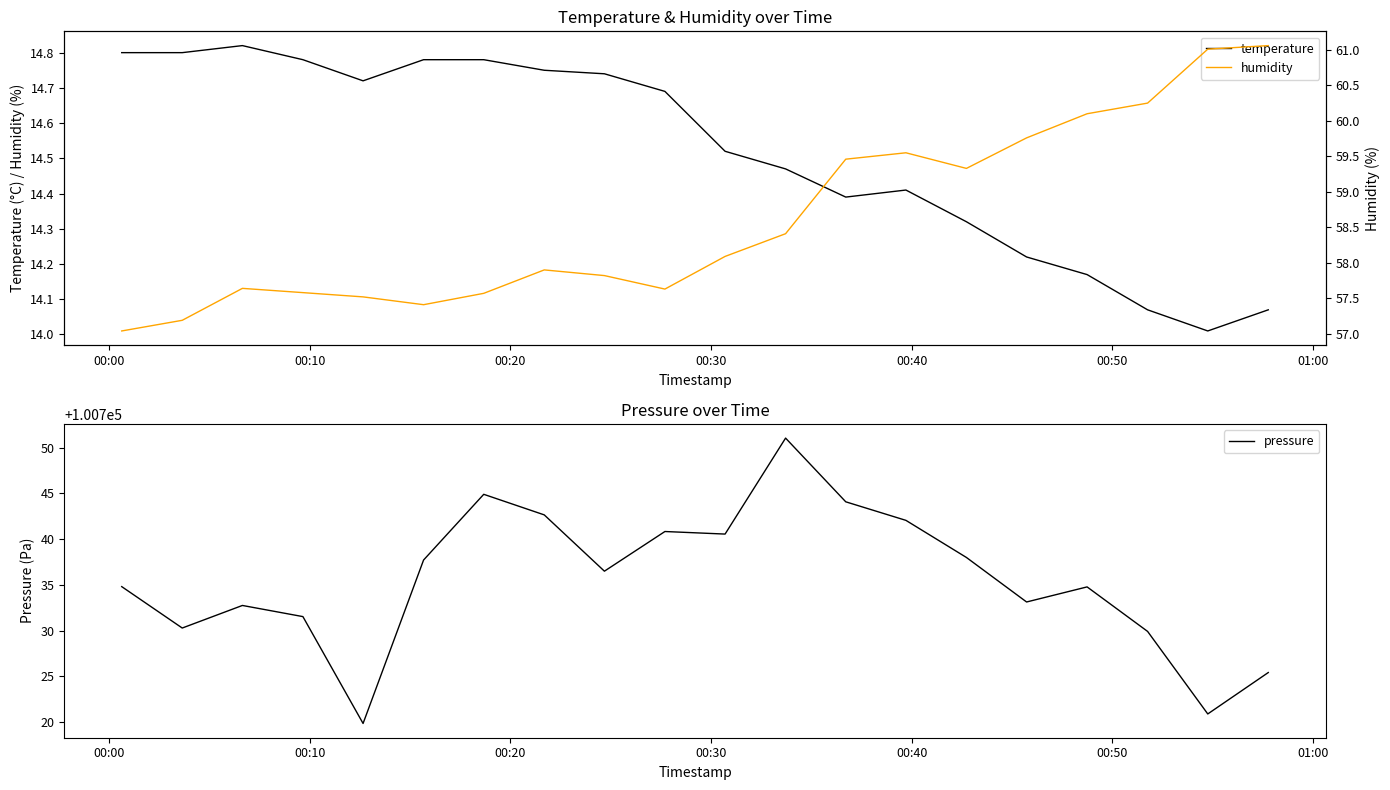

Reading right to left, transcribe all the data shown in this chart.

temperature: 14.1	14.0	14.1	14.2	14.2	14.3	14.4	14.4	14.5	14.5	14.7	14.7	14.8	14.8	14.8	14.7	14.8	14.8	14.8	14.8
pressure: 100725.4	100720.9	100729.9	100734.8	100733.1	100738.0	100742.1	100744.1	100751.1	100740.6	100740.8	100736.5	100742.7	100744.9	100737.7	100719.8	100731.5	100732.8	100730.3	100734.8
humidity: 61.1	61.0	60.2	60.1	59.8	59.3	59.5	59.5	58.4	58.1	57.6	57.8	57.9	57.6	57.4	57.5	57.6	57.6	57.2	57.0